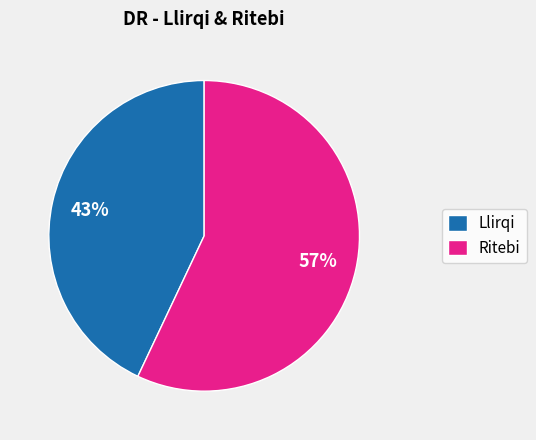

Is there a majority slice in this chart?

Yes